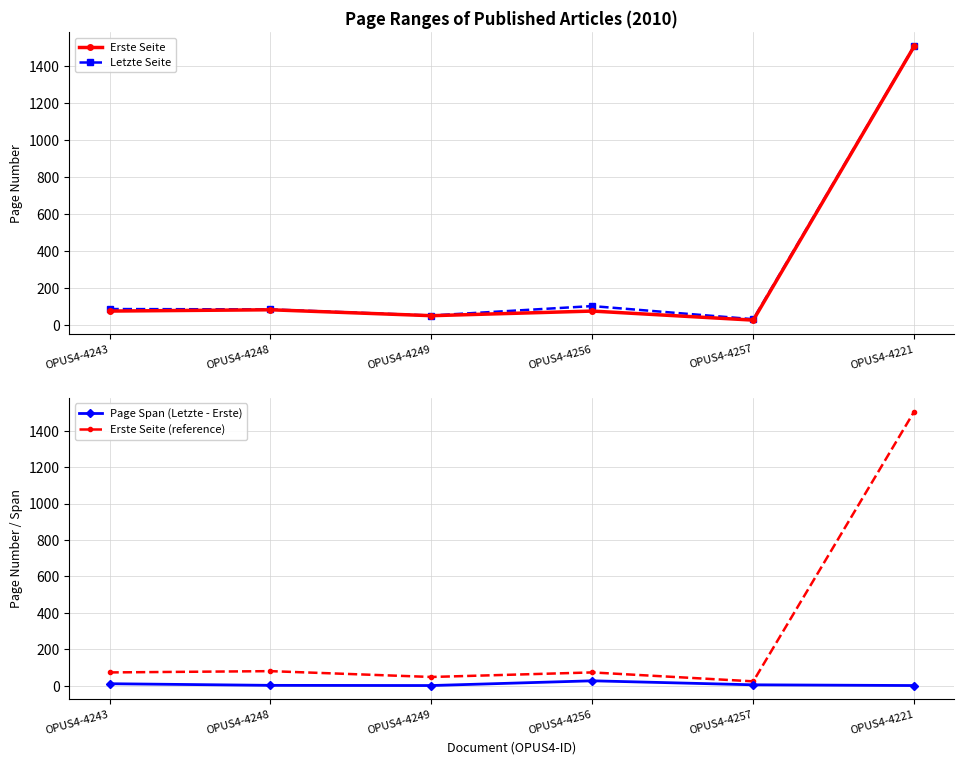

What is the label of the 3rd point from the left?

OPUS4-4249